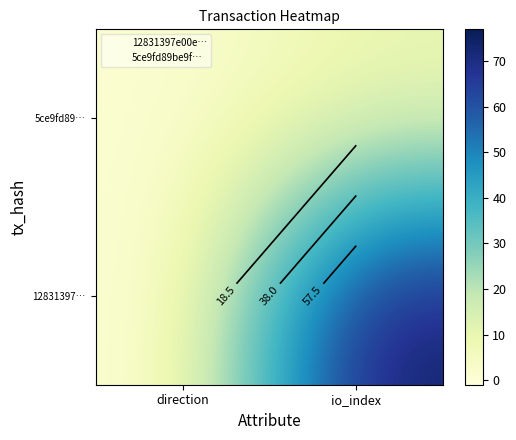

Where is 5ce9fd89… nearest to the value 4?

direction